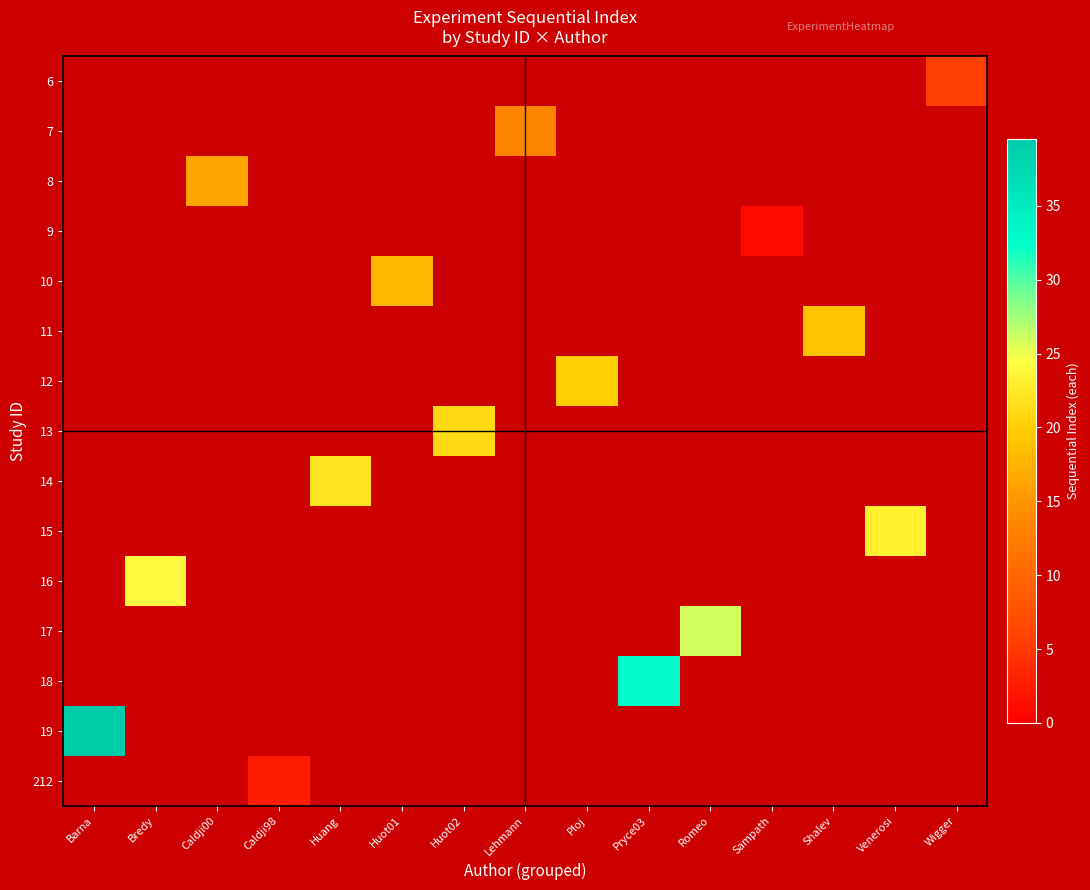

How many values in 6 are above zero?

1